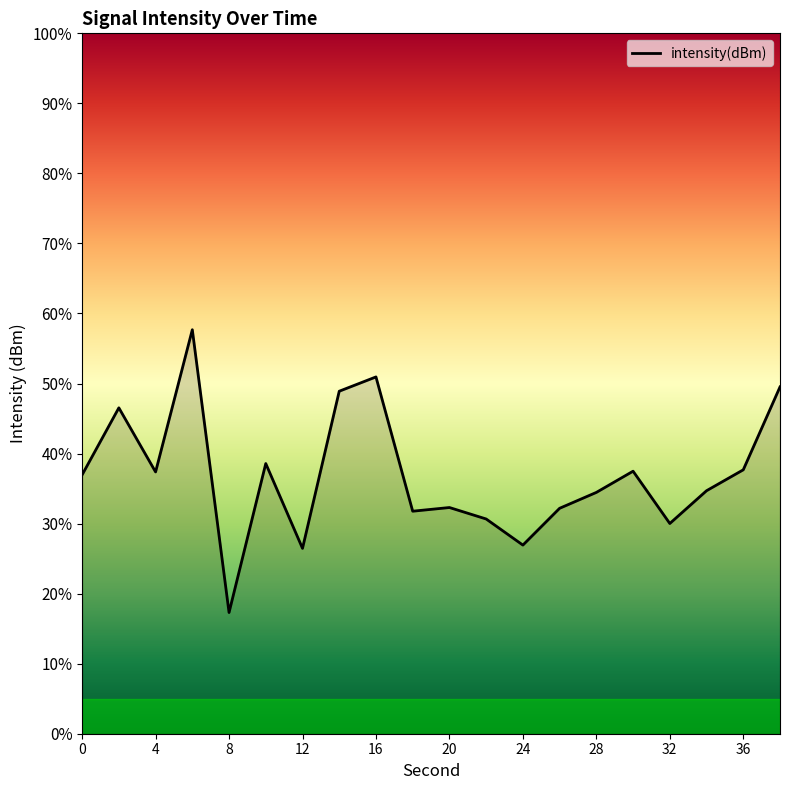

What is the smallest value displayed?

17.3